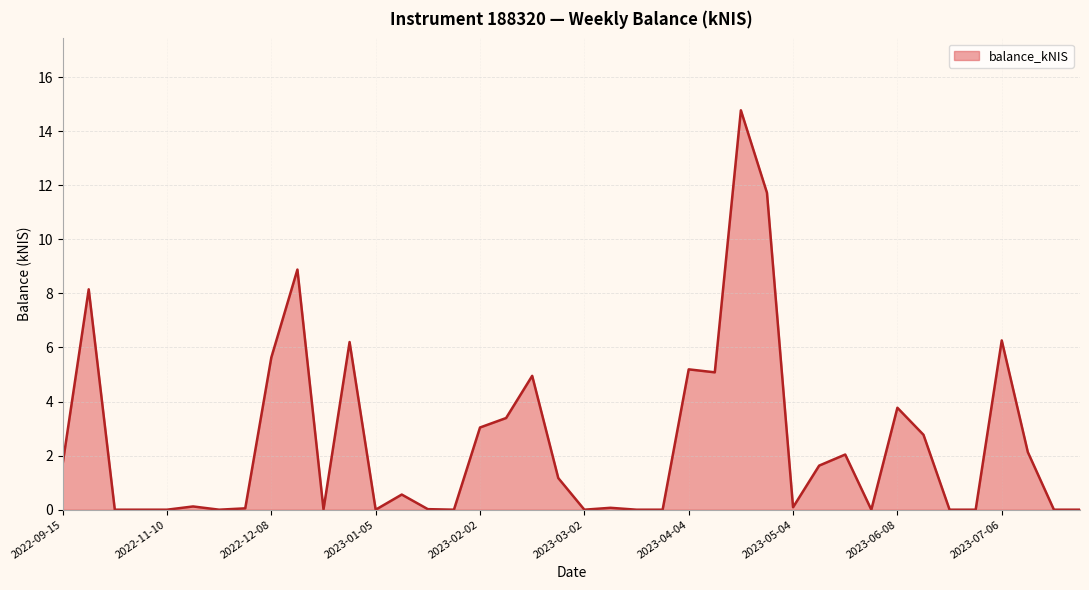

What is the maximum value shown in the chart?

14.8